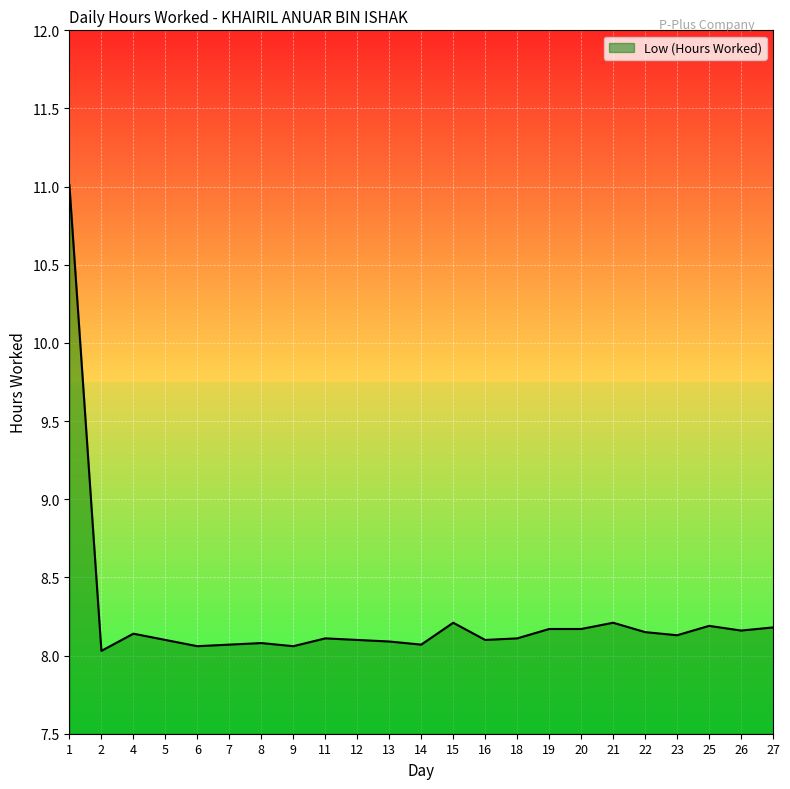

How many series are shown in this chart?

1